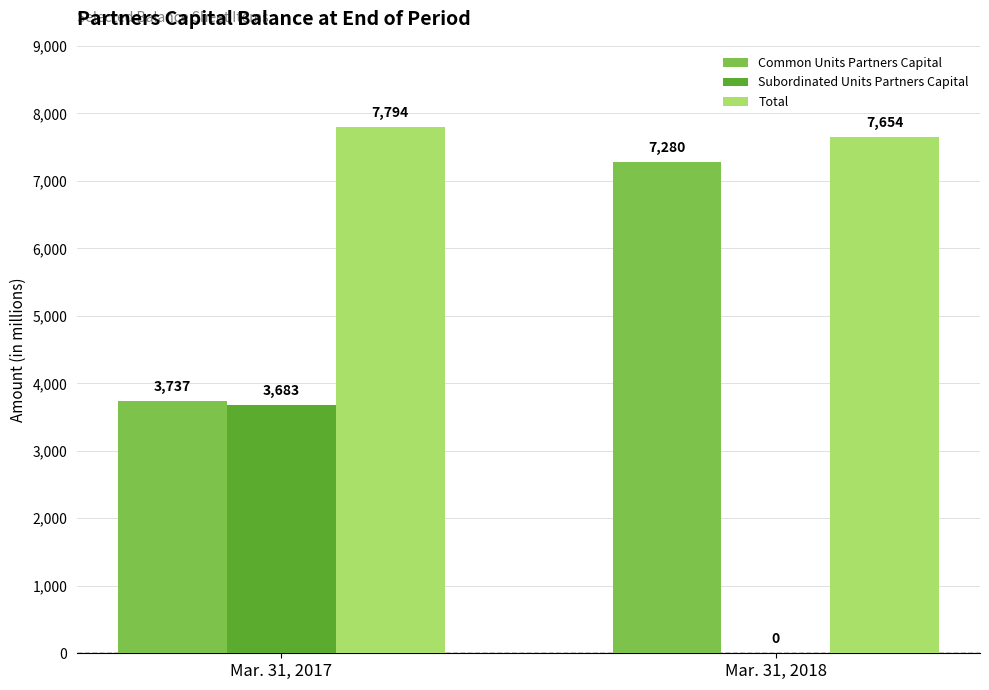

Are the bars horizontal?

No